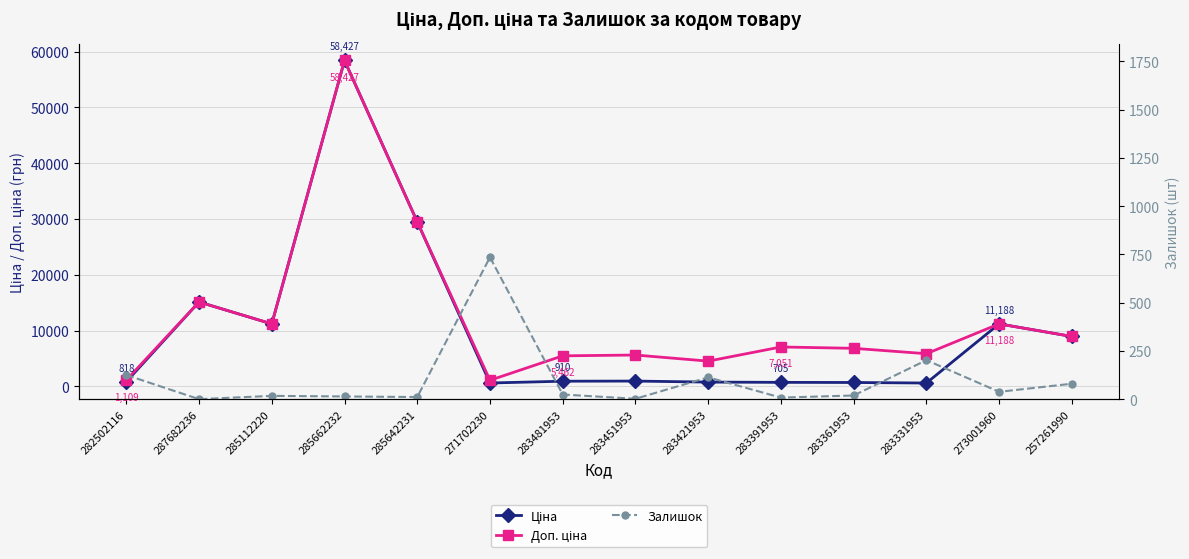

Is this an area chart (filled region under the line)?

No